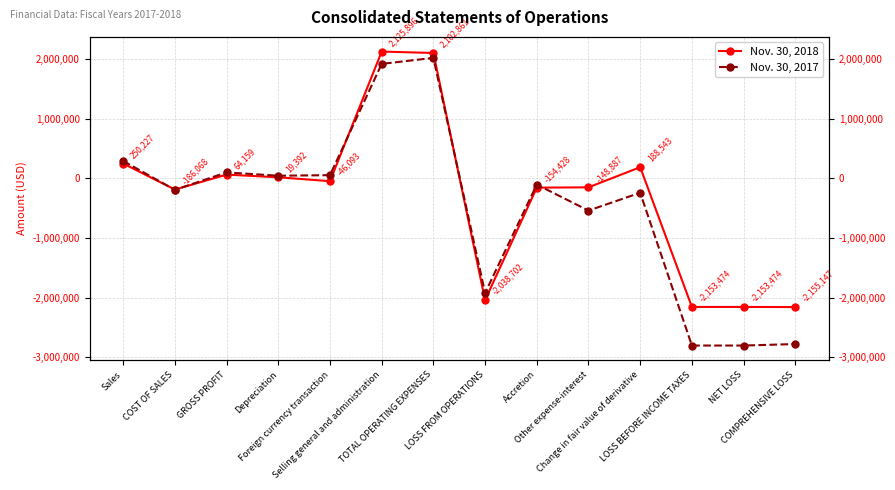

What is the label of the 9th point from the right?

Selling general and administration